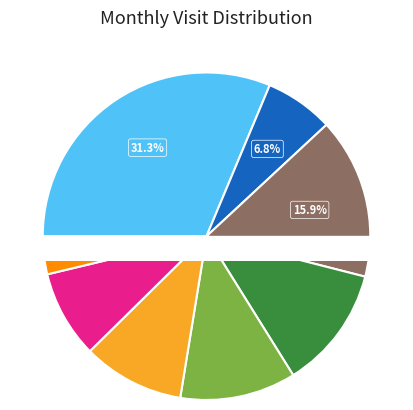

To the nearest percent, what is the combined percentage of 2024-02 and 2024-01?

24%